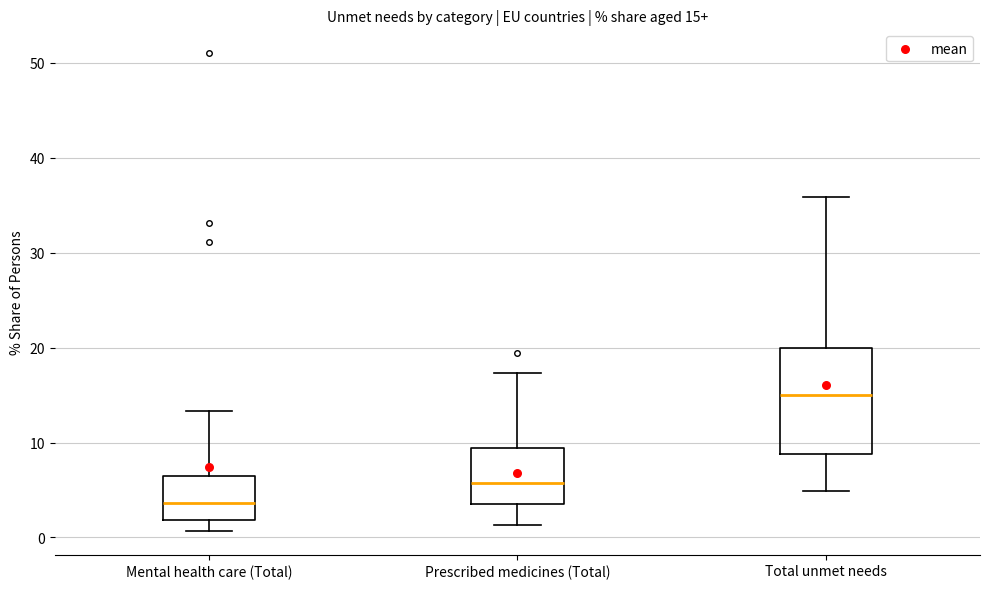

Which box has the lowest median line?

Mental health care (Total)